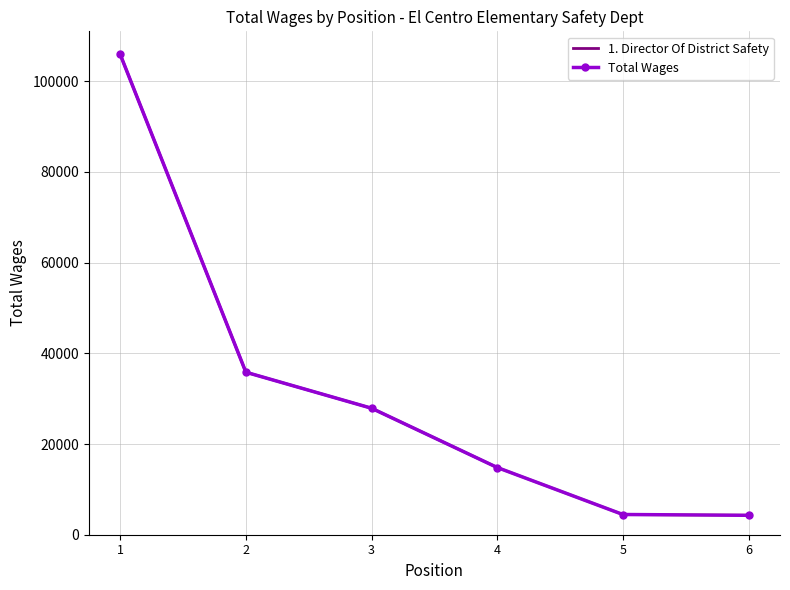

What is the value of the Total Wages point at the 2nd from the left?

35836